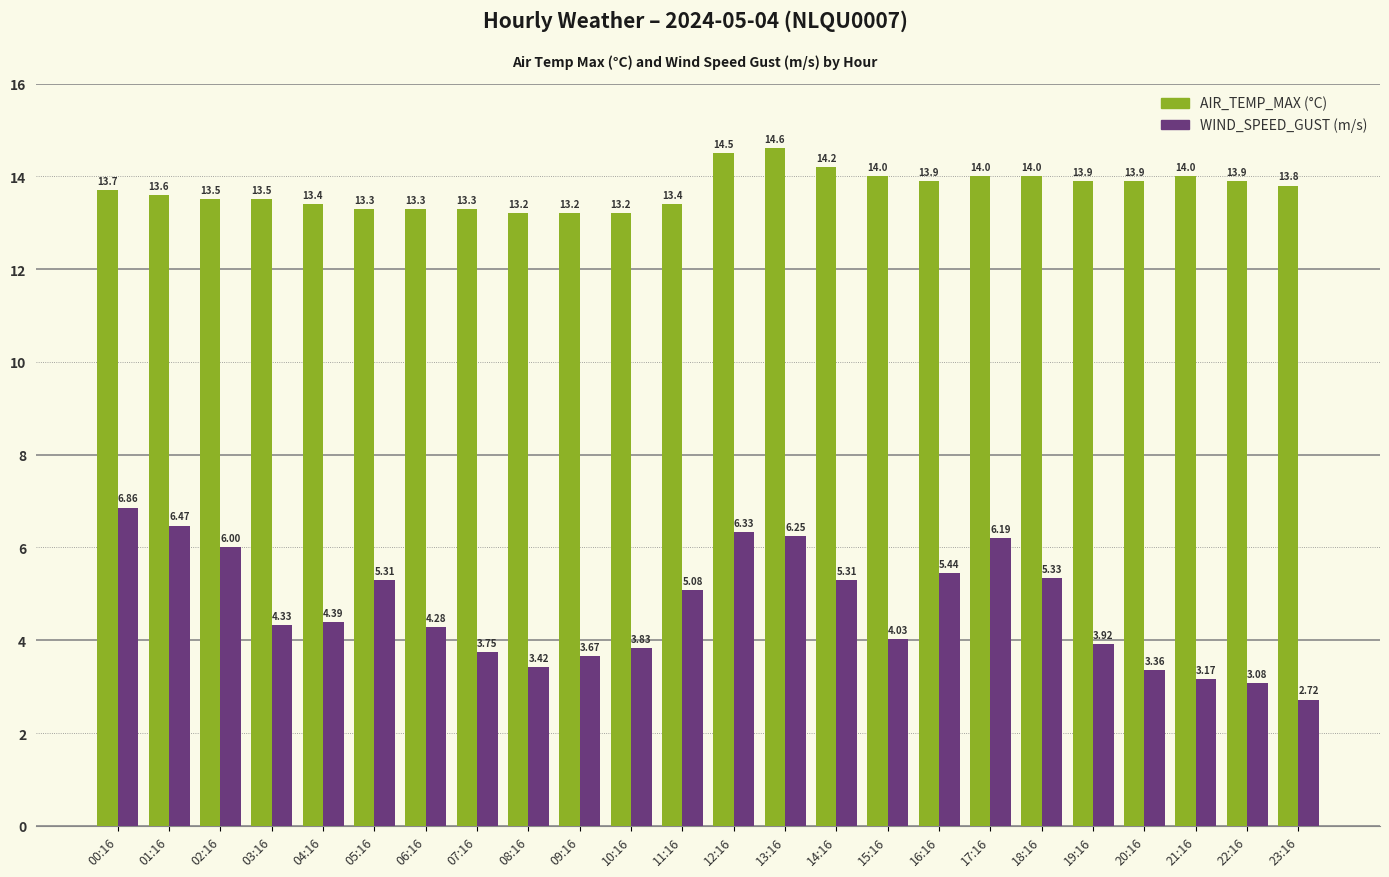

What is the total value across all series at 03:16?

17.8